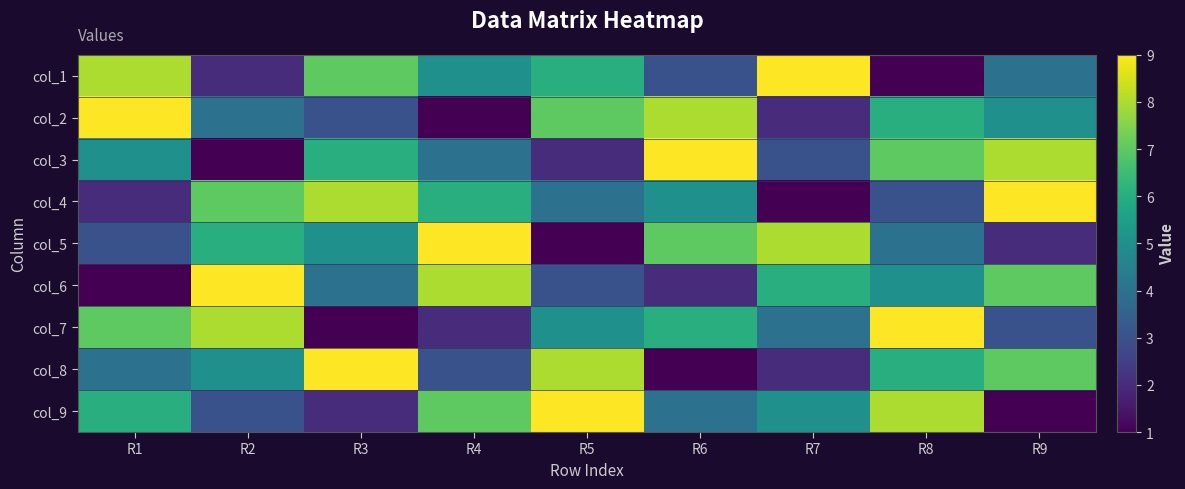

What is the maximum value shown in the chart?

9